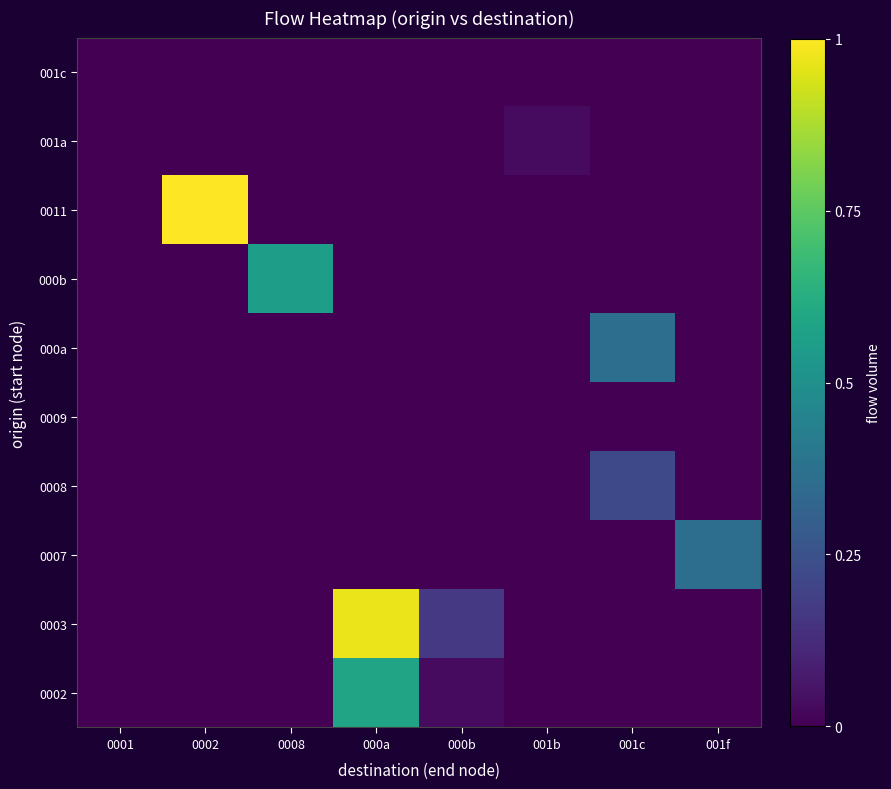

Count the number of categories in the chart.

8